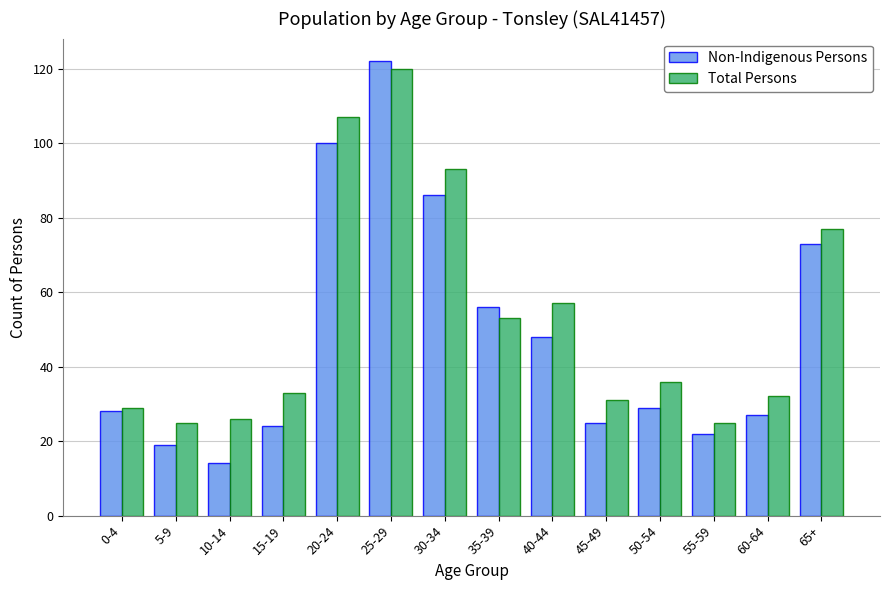

What is the value of the Total Persons bar at the 4th from the left?

33